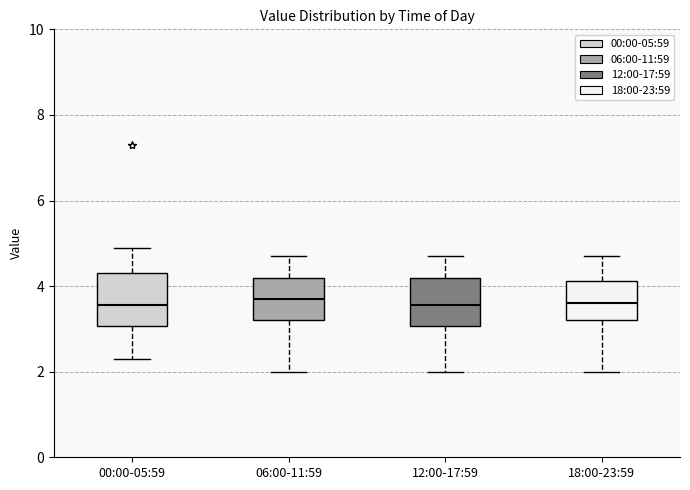

Reading left to right, read every box against the y-axis: the position of its median line, the range the box covers, and the ends of its whiskers. The values are not printed on the chart, so give them approximately, as read against the axis.

00:00-05:59: median 3.6, box 3.0 to 4.4, whiskers 2.4 to 5.0
06:00-11:59: median 3.8, box 3.2 to 4.2, whiskers 2.0 to 4.8
12:00-17:59: median 3.6, box 3.0 to 4.2, whiskers 2.0 to 4.8
18:00-23:59: median 3.6, box 3.2 to 4.2, whiskers 2.0 to 4.8